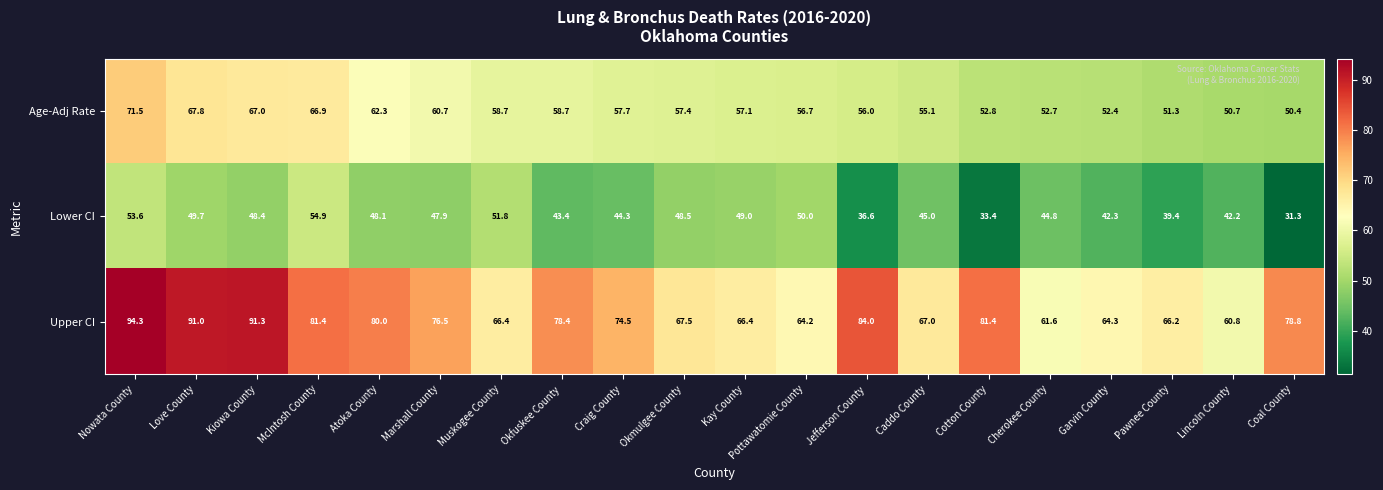

What is the sum of all Lower CI values?

904.6